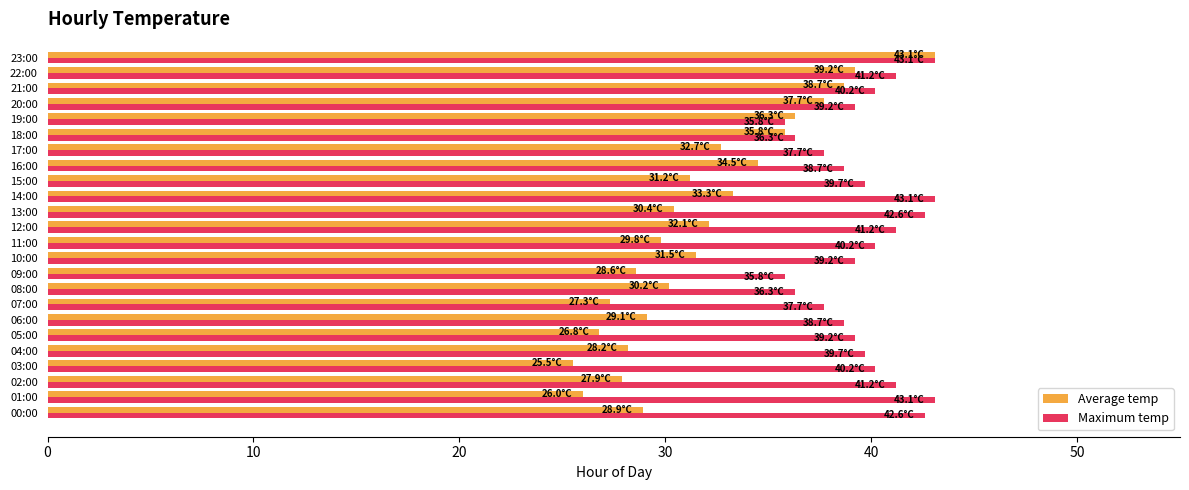

Which series has the widest spread of values?

Average temp